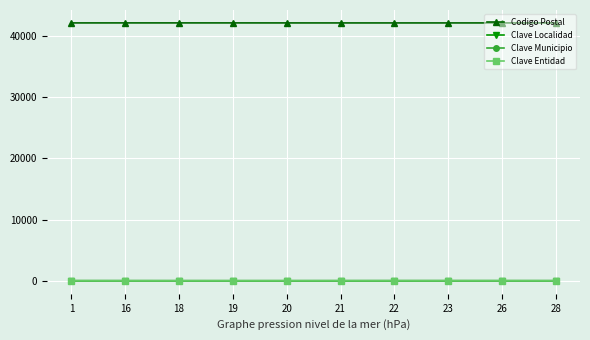

True or false: Clave Entidad and Codigo Postal cross at least once.

False